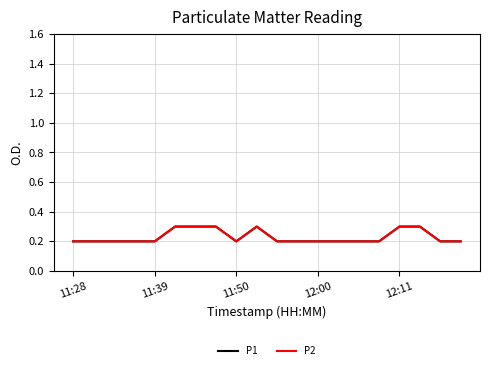

How many P1 values are between 0 and 1?

20